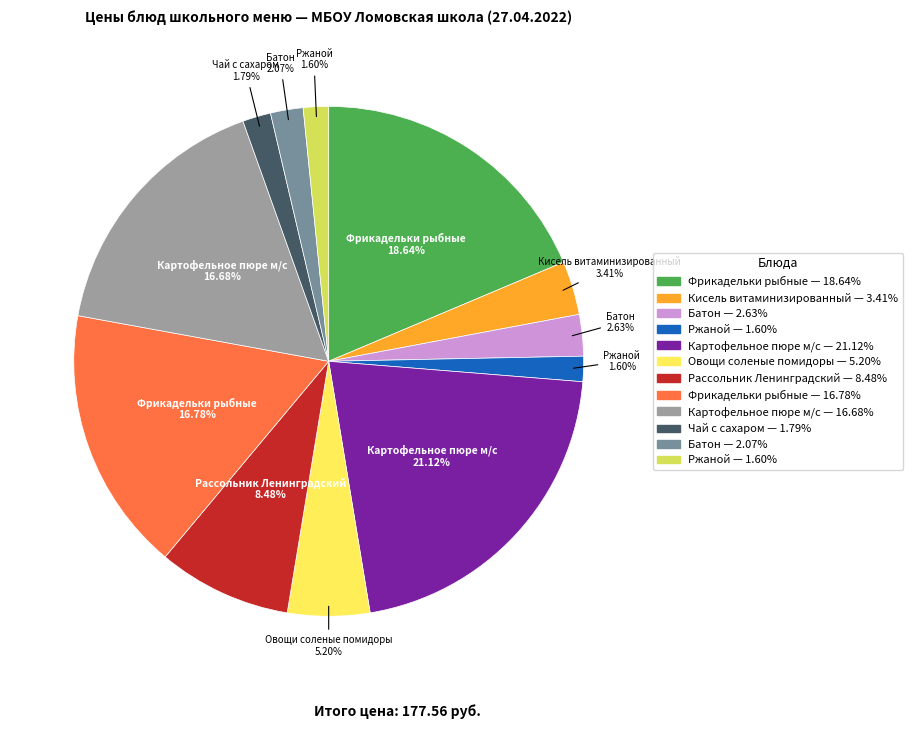

Is there any slice that represents more than half of the pie?

No